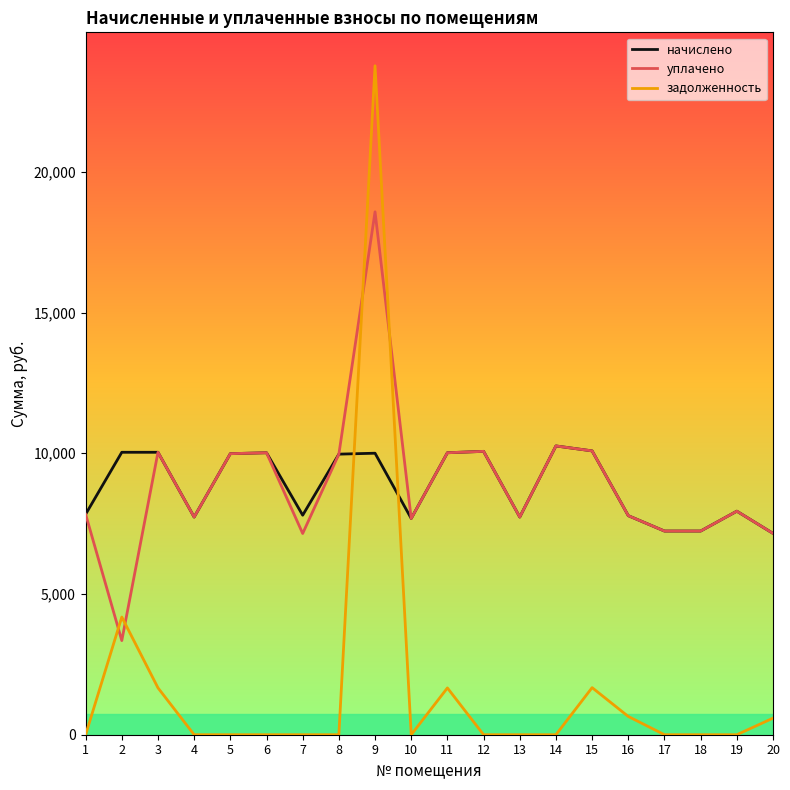

After their last crossing, which series has the higher values: задолженность or начислено?

начислено